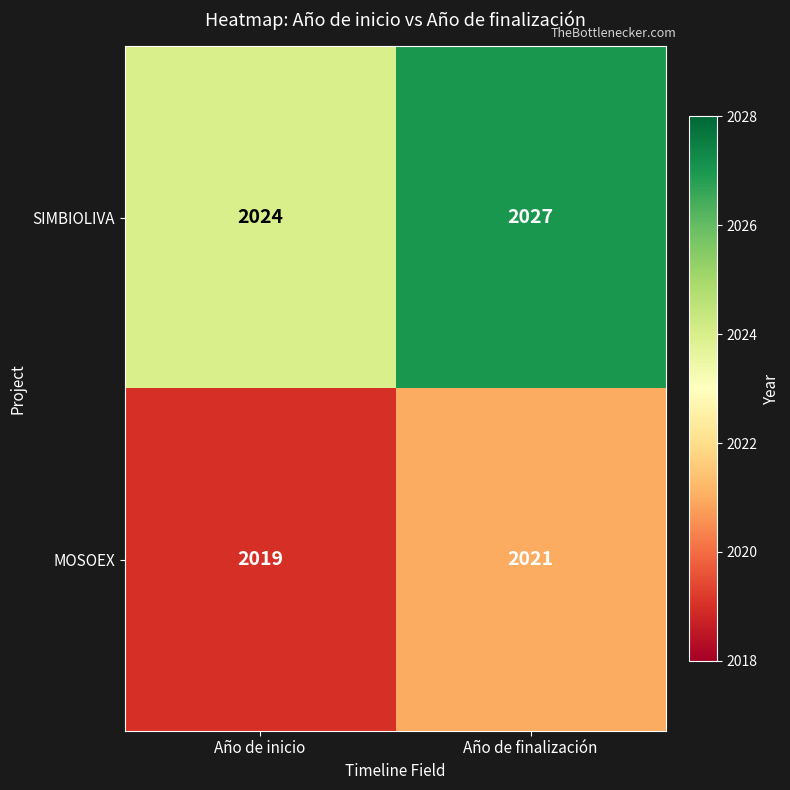

Which series has the largest range (max minus min)?

SIMBIOLIVA